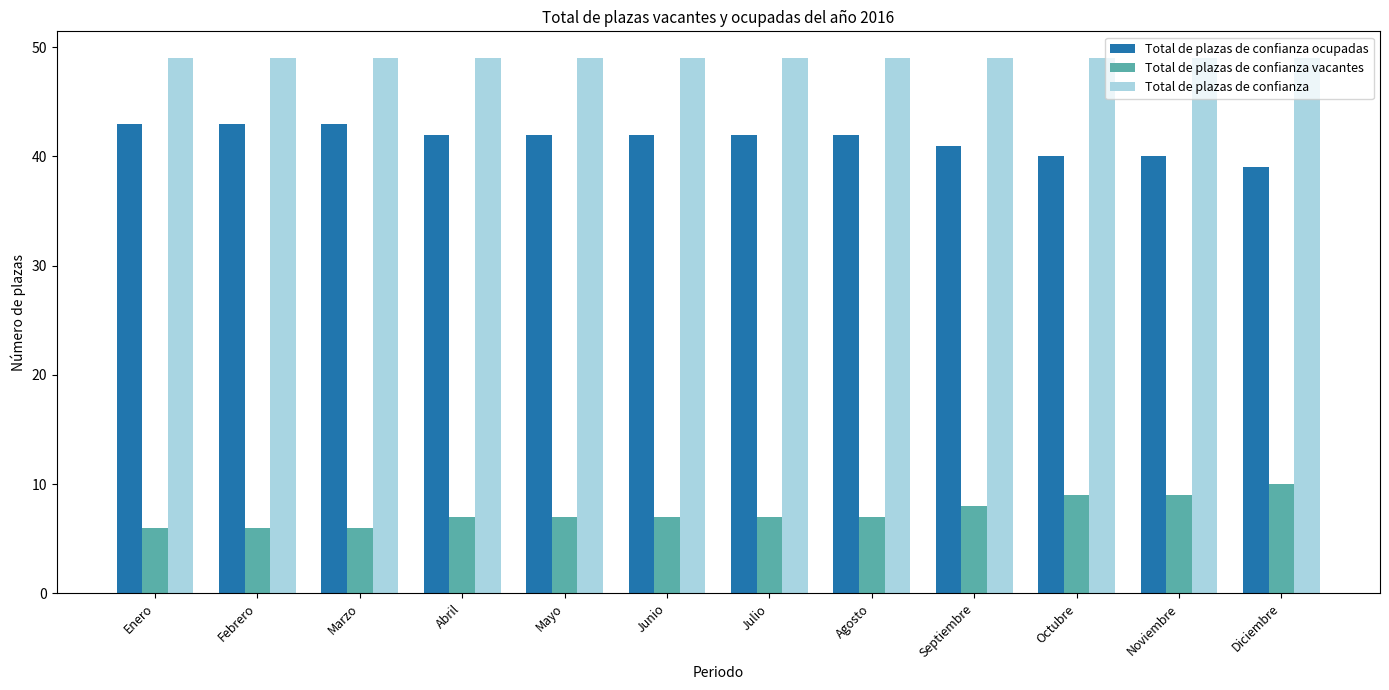

How many groups of bars are there?

12